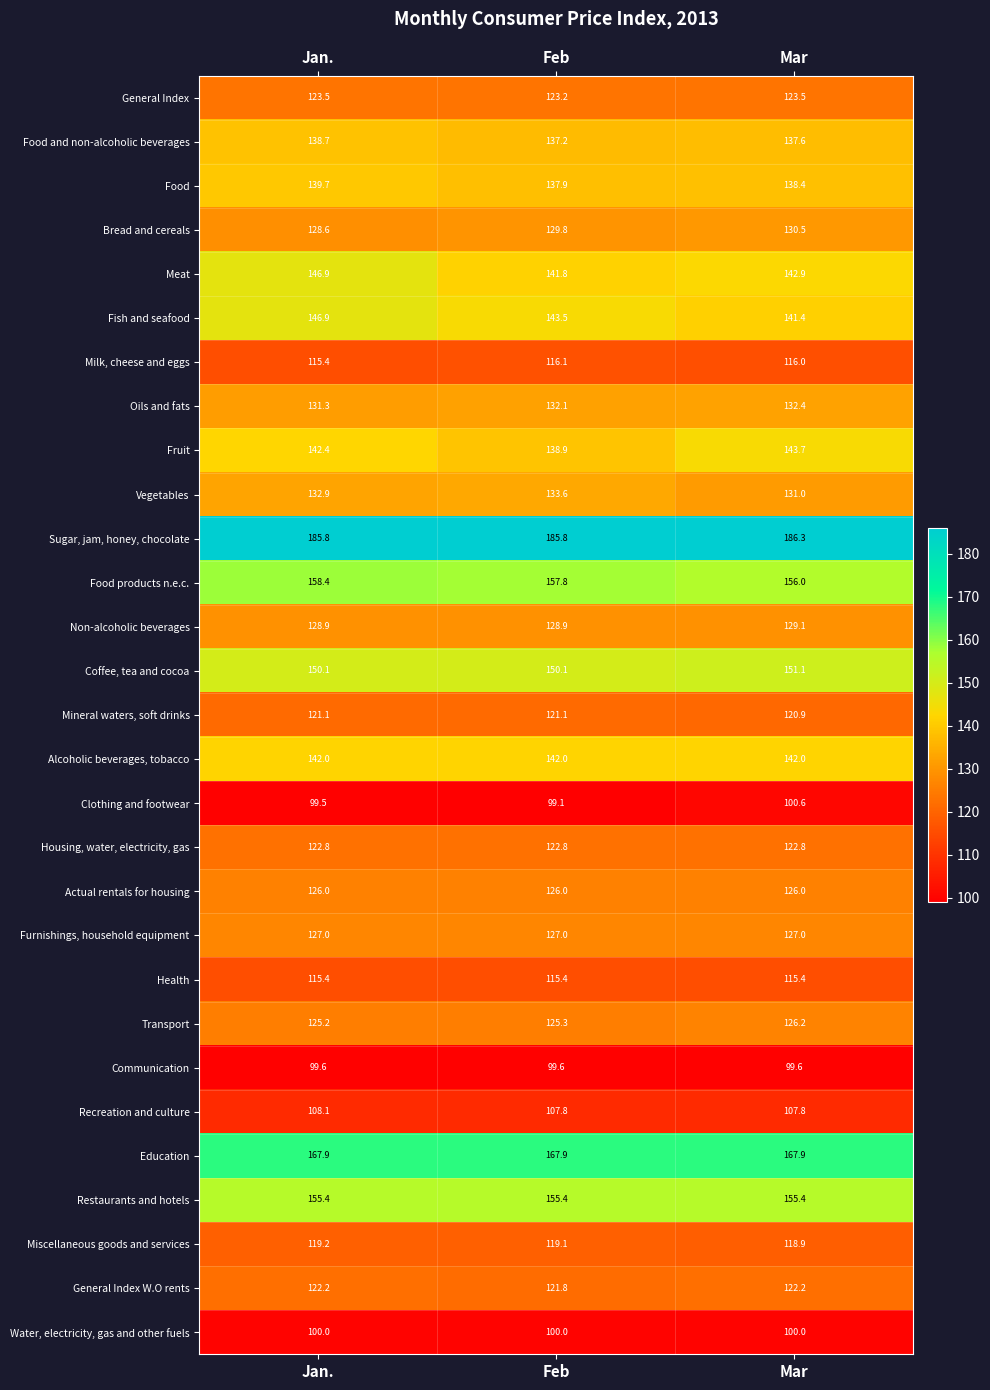

The Communication series shows 99.6 at Feb. True or false?

True